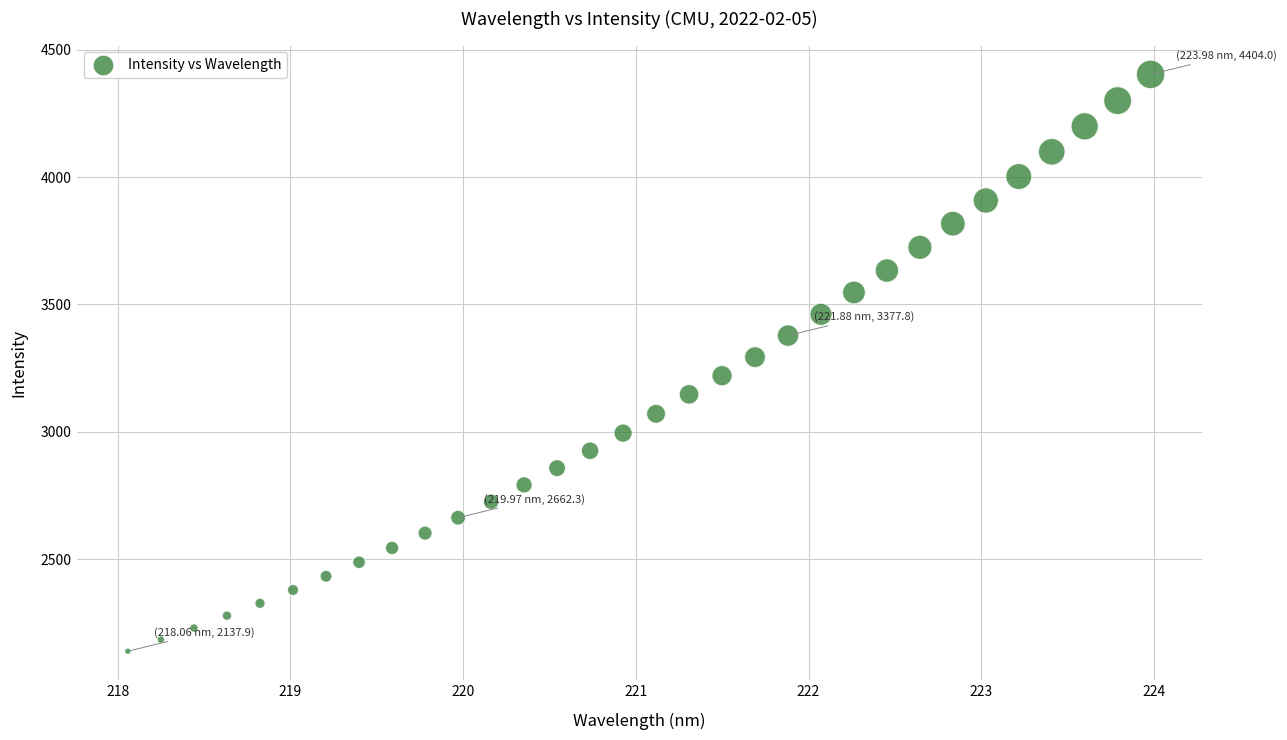

What is the range of X values (max minus min)?

5.9